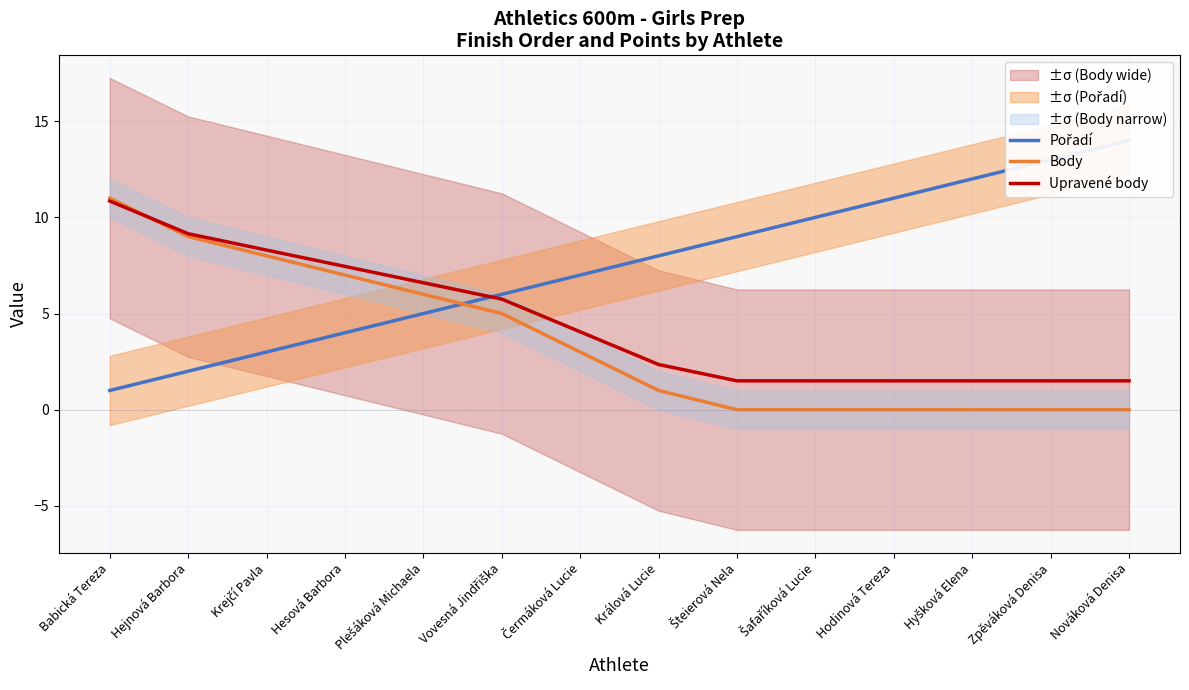

How many lines are shown in the chart?

3